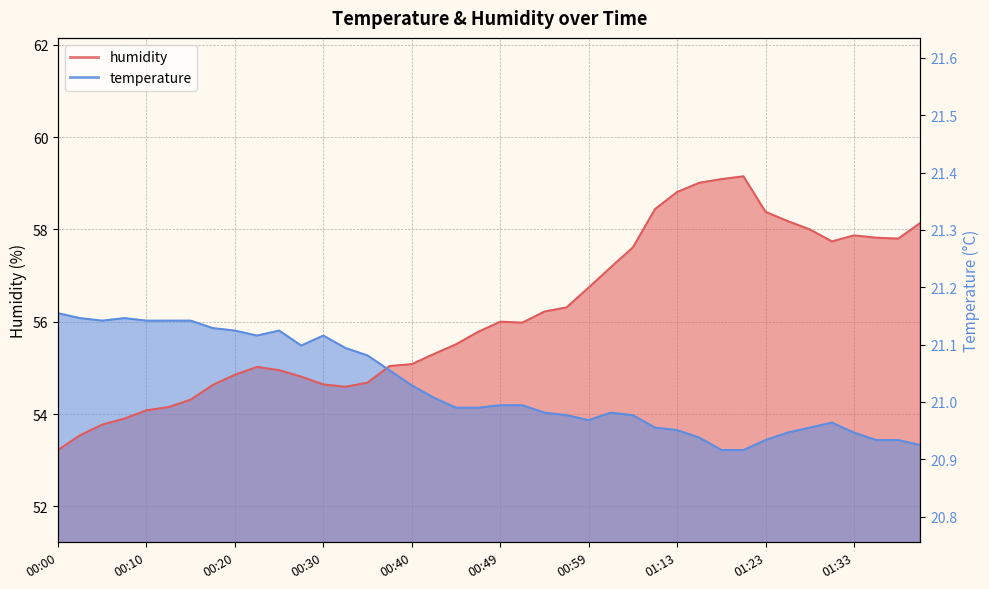

Which series has the widest spread of values?

humidity